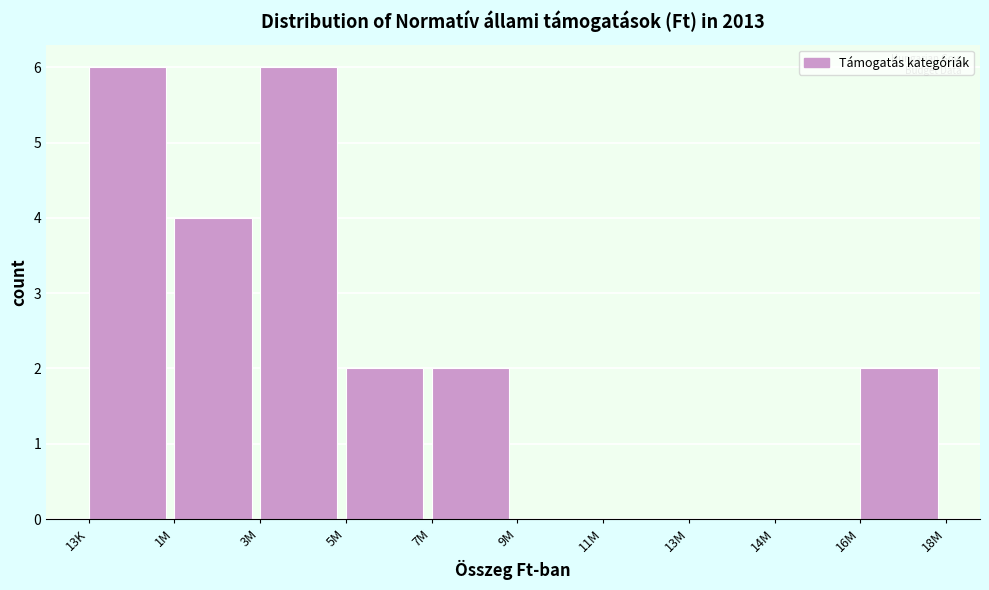

Reading left to right, extract all data points from this chart.

13K=6	1M=4	3M=6	5M=2	7M=2	9M=0	11M=0	13M=0	14M=0	16M=2